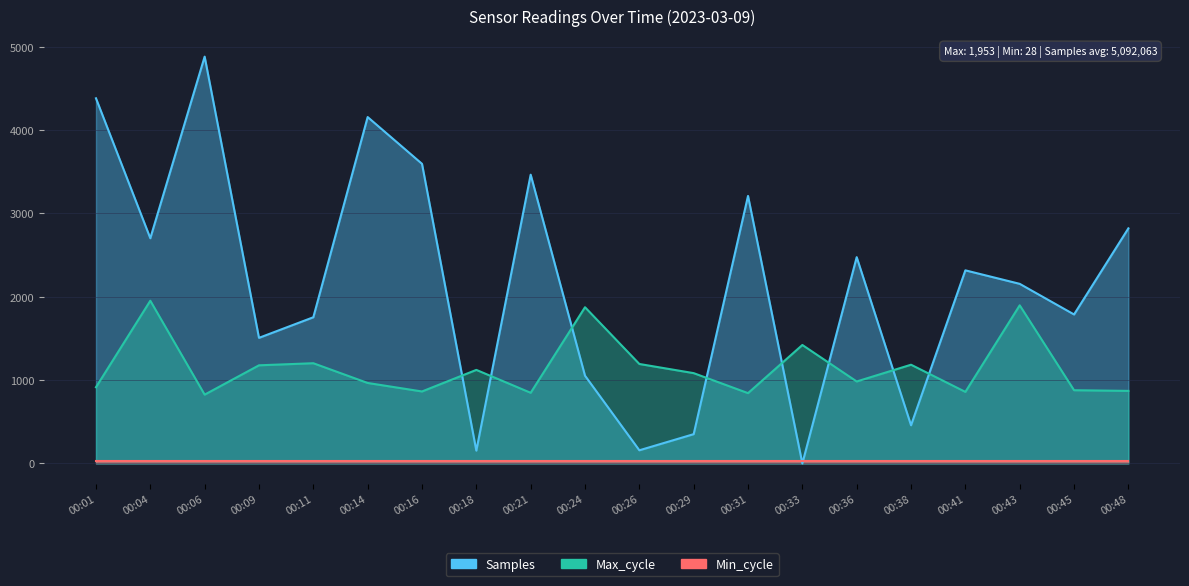

How many values in Samples are above zero?

19